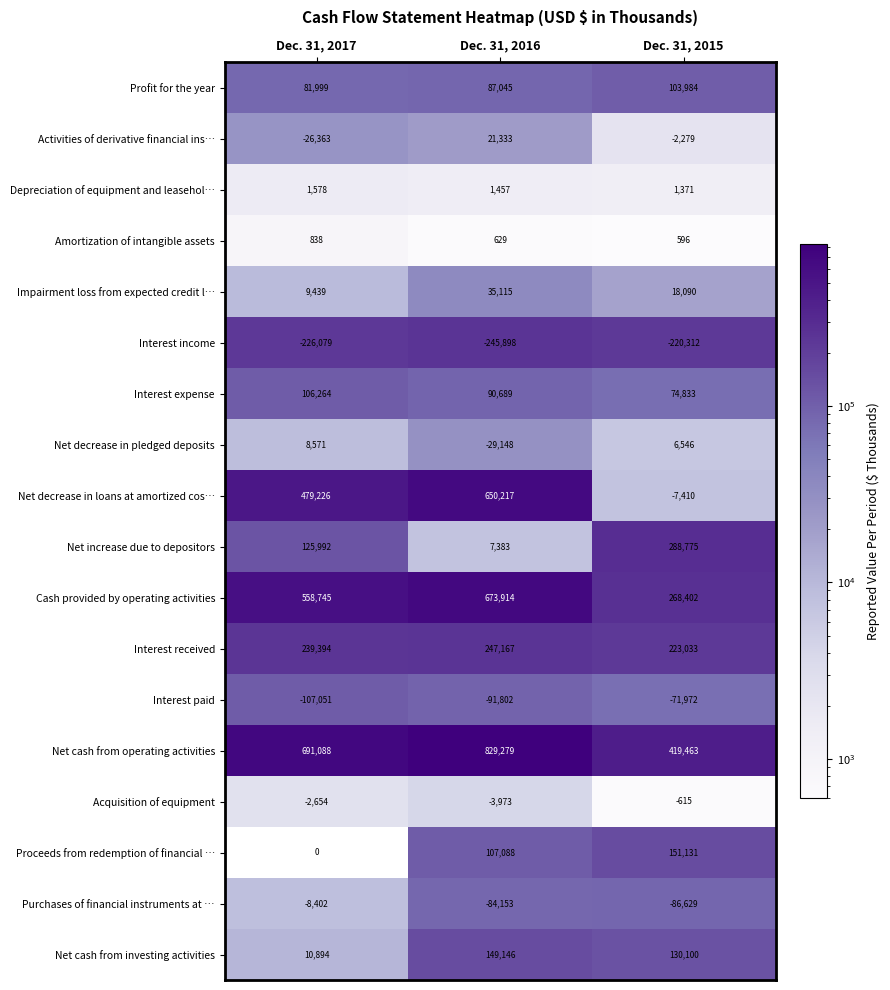

What is the sum of all Acquisition of equipment values?

-7242